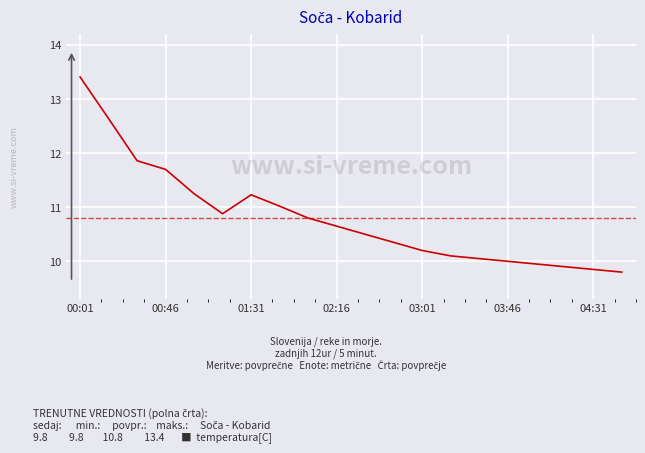

How many lines are shown in the chart?

1